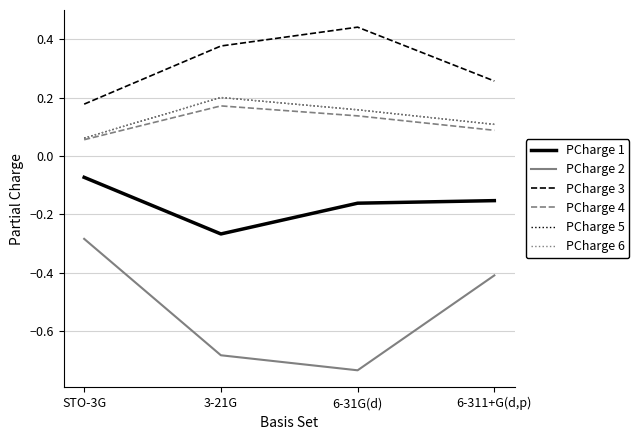

Which series has the largest total across all categories?

PCharge 3